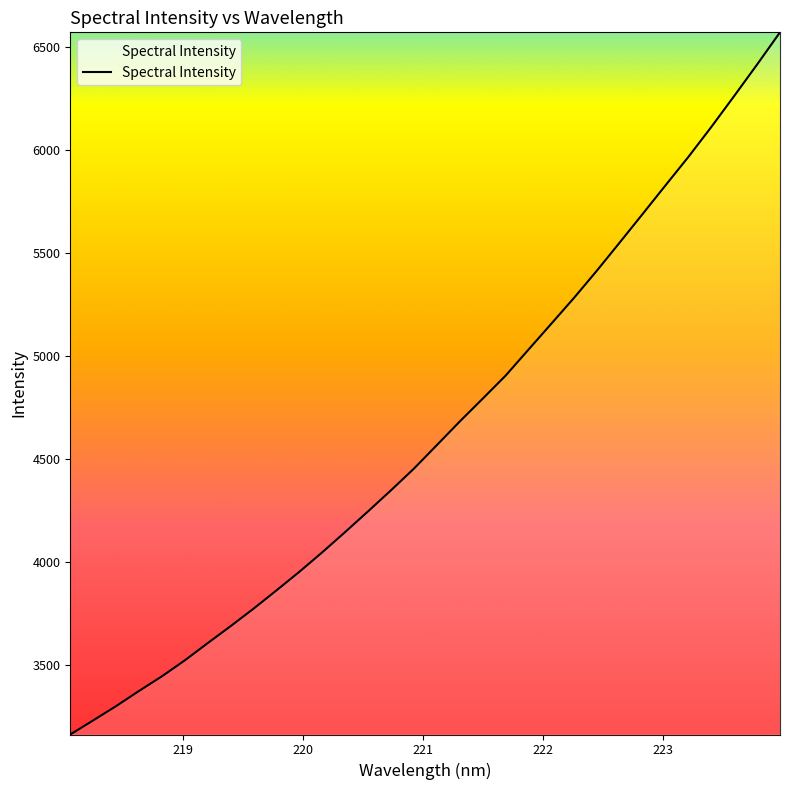

What is the minimum value shown in the chart?

3163.8